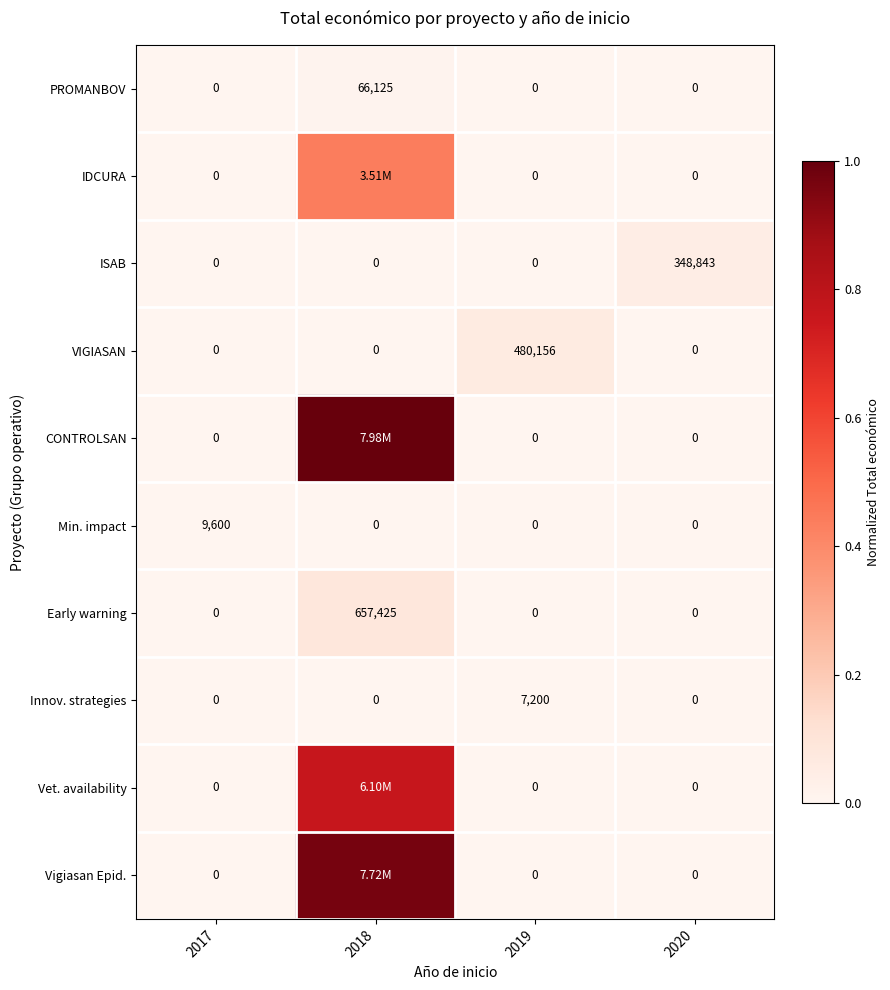

Between 2017 and 2020, which is larger?

2017